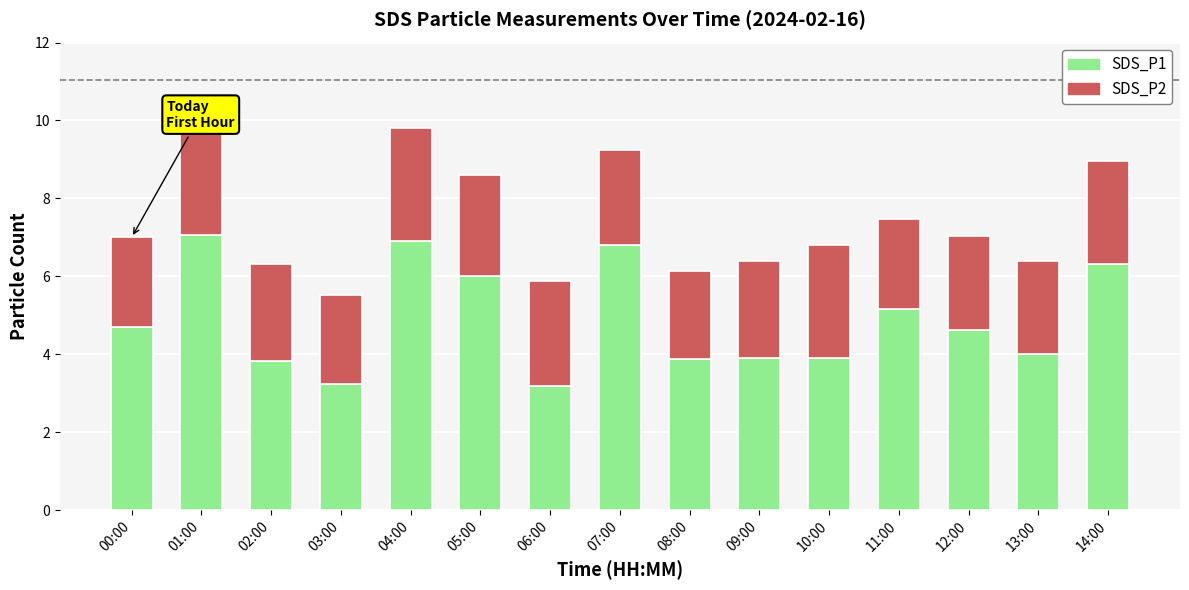

How many distinct data groups are displayed?

2